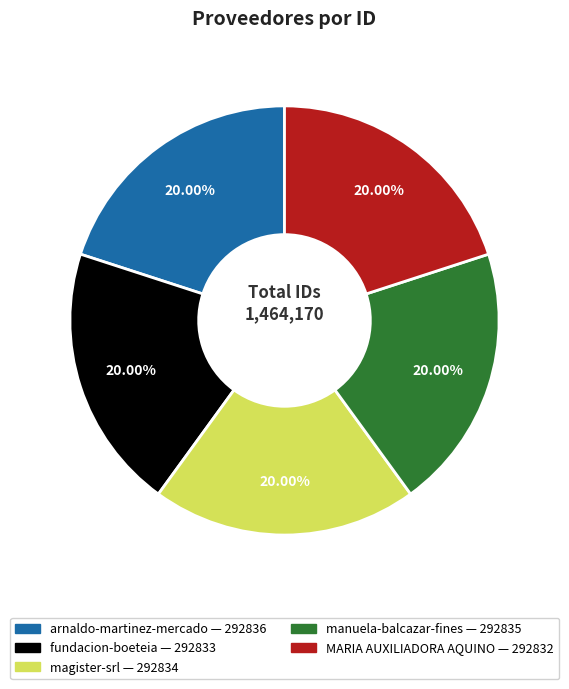

How many slices are in this pie chart?

5